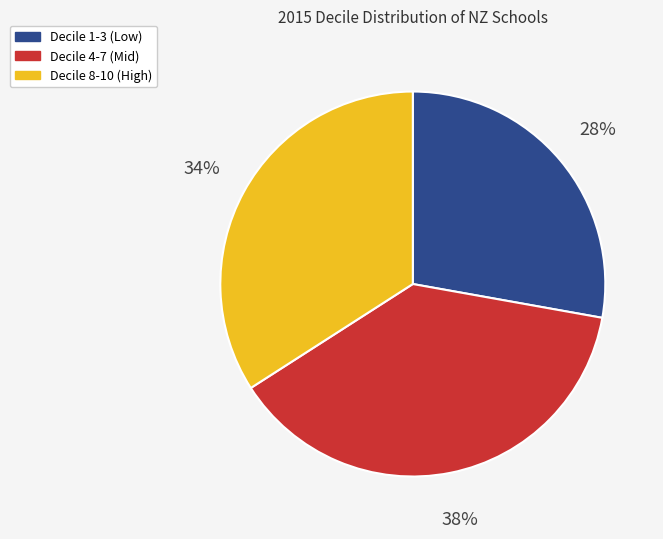

To the nearest percent, what is the difference between the largest and smallest slice percentages?

10%